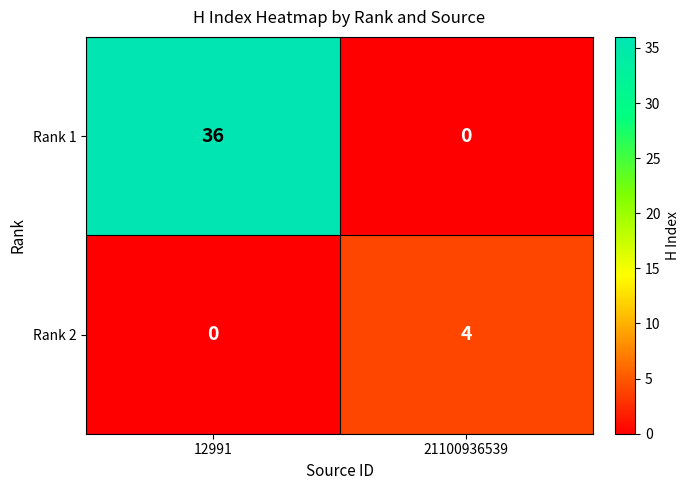

What is the difference between the maximum and minimum values in the Rank 2 series?

4